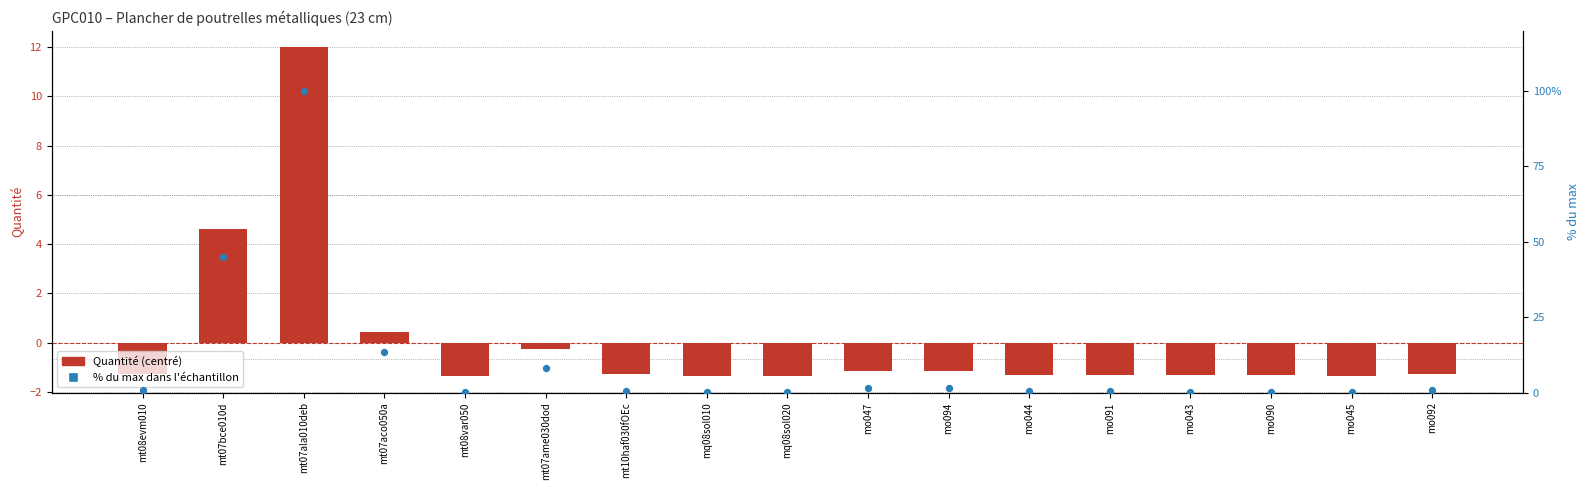

At how many categories does at least one series exceed 17?

2